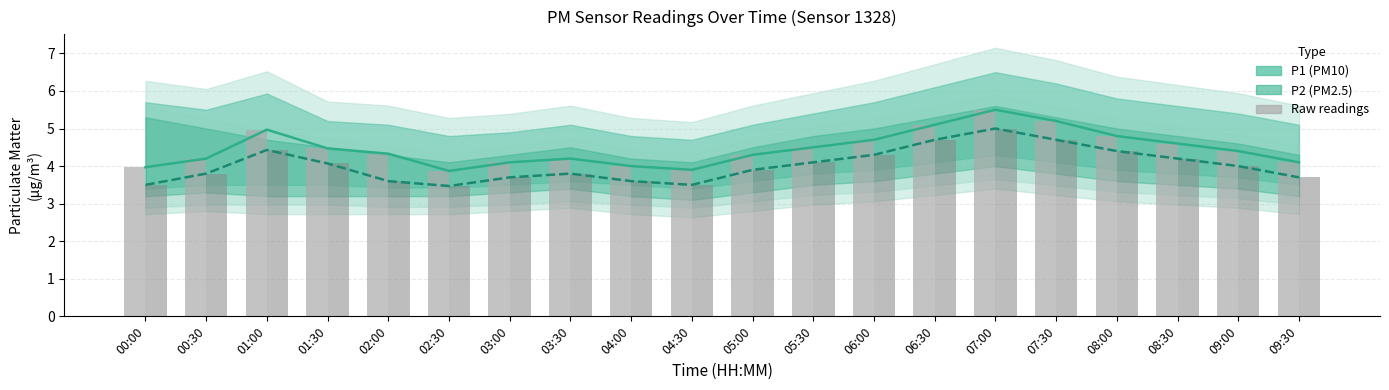

At how many categories does at least one series exceed 3?

20